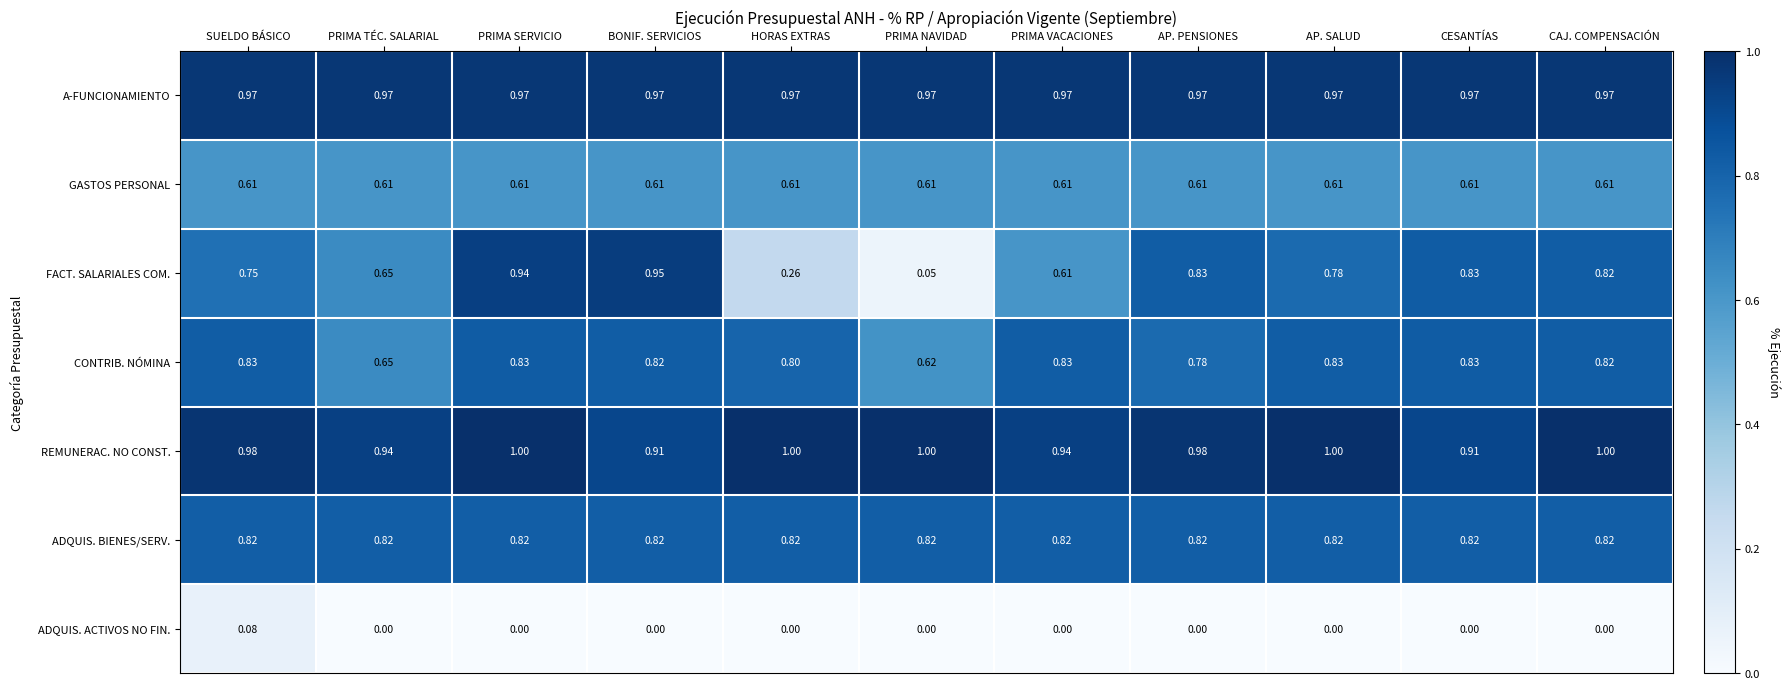

At which label does CONTRIB. NÓMINA reach its minimum?

PRIMA NAVIDAD